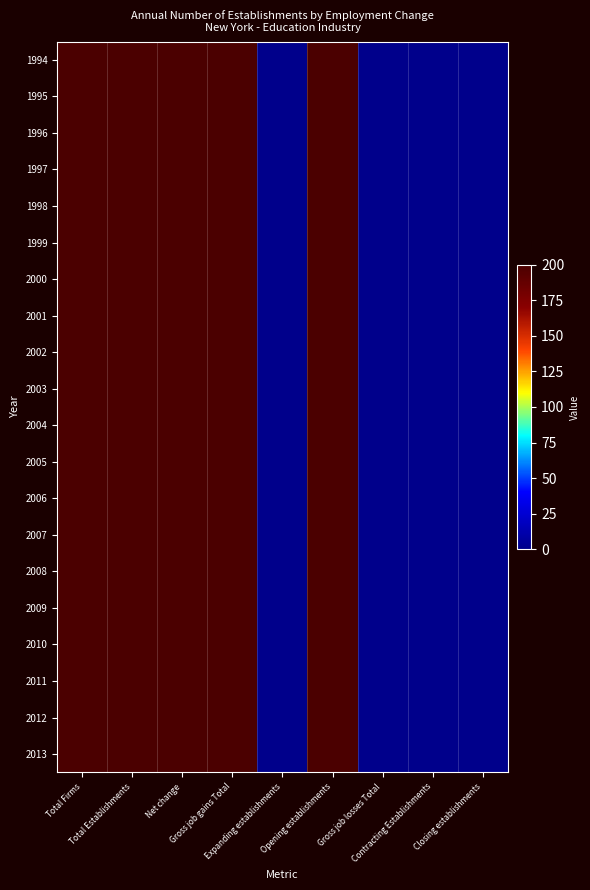

Between Closing establishments and Contracting Establishments, which is larger?

Closing establishments